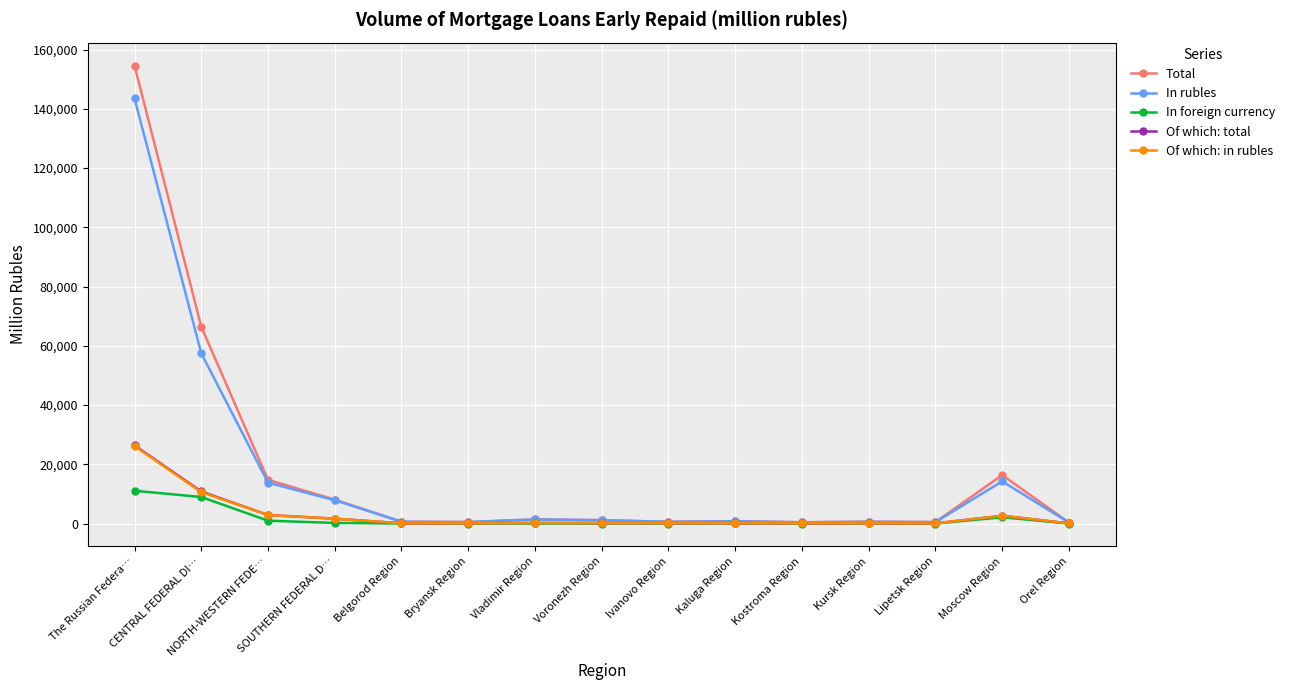

What is the smallest value displayed?

4